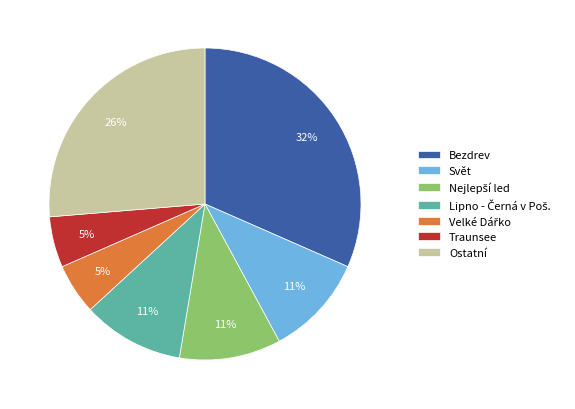

Is it true that Bezdrev is 22% of the pie?

False